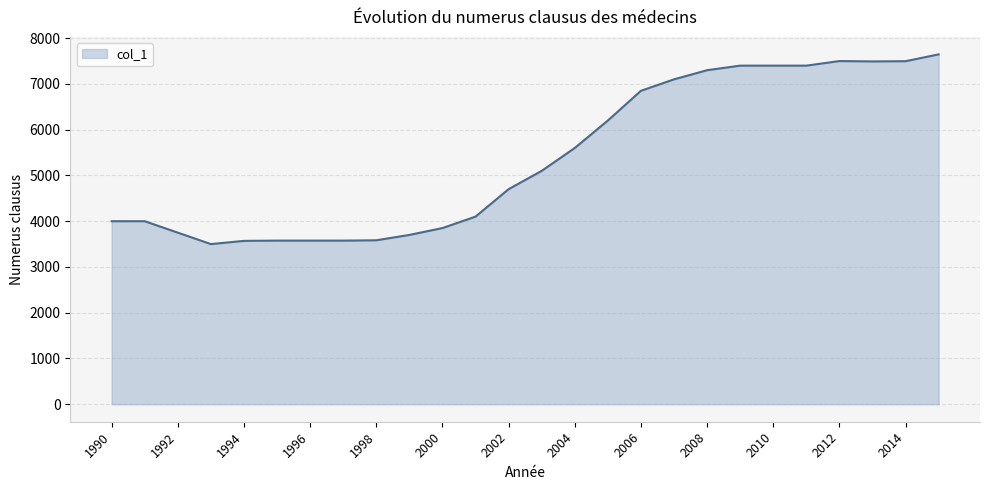

What is the minimum value shown in the chart?

3500